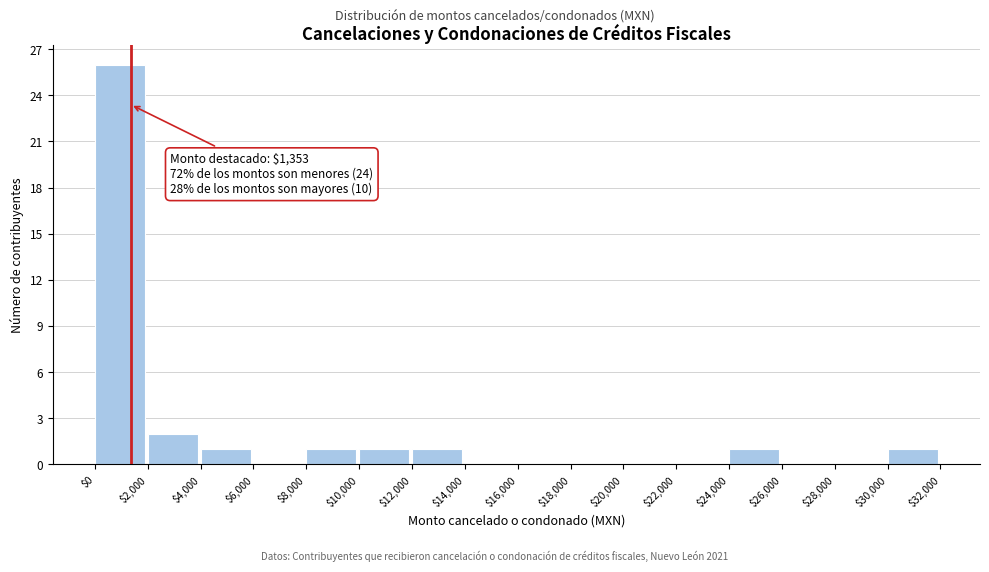

Over which range of the x-axis is the bar tallest?

$0 to $2,000